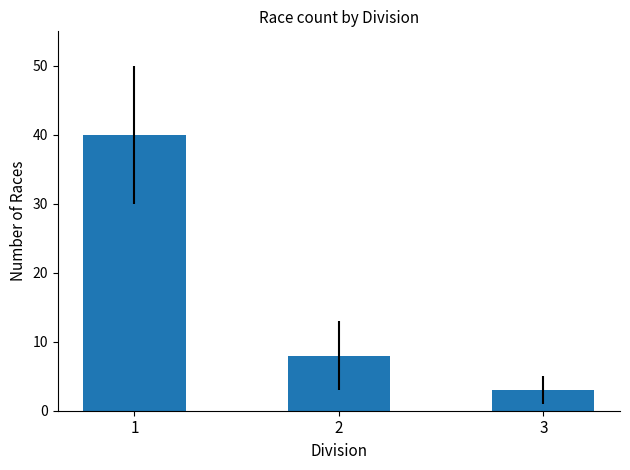

Rank the categories by value from lowest to highest.

3, 2, 1